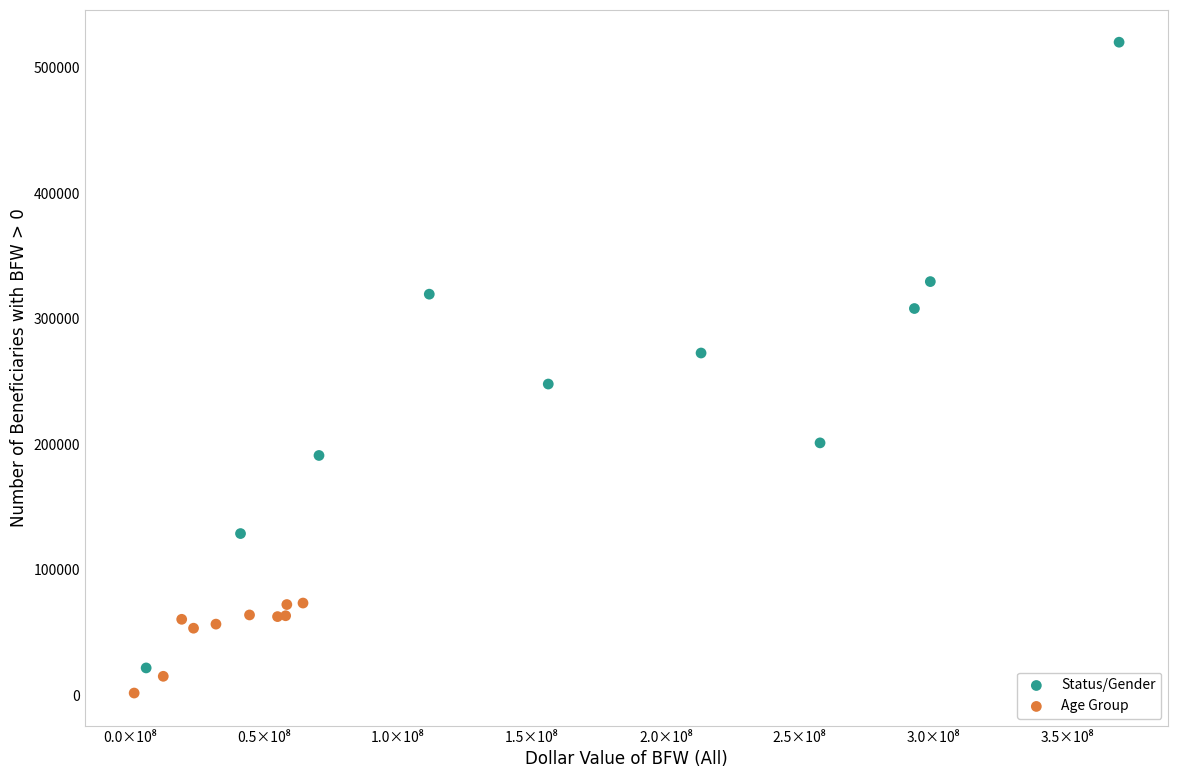

Which series contains the highest Y value?

Status/Gender